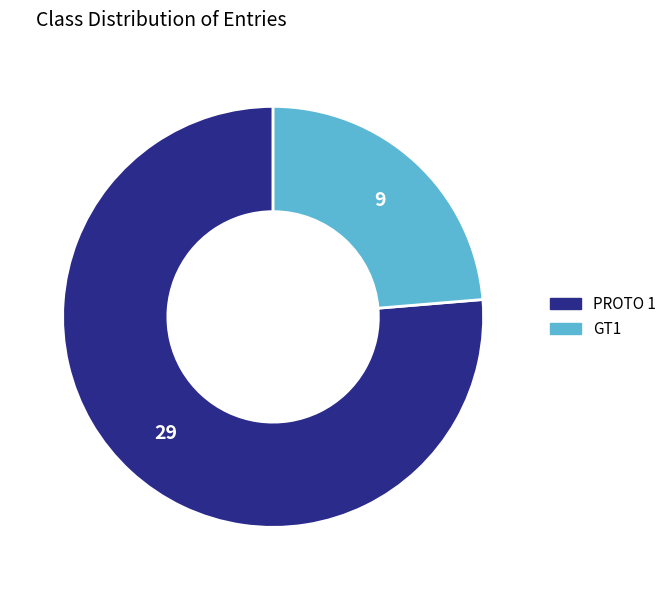

Between GT1 and PROTO 1, which is larger?

PROTO 1